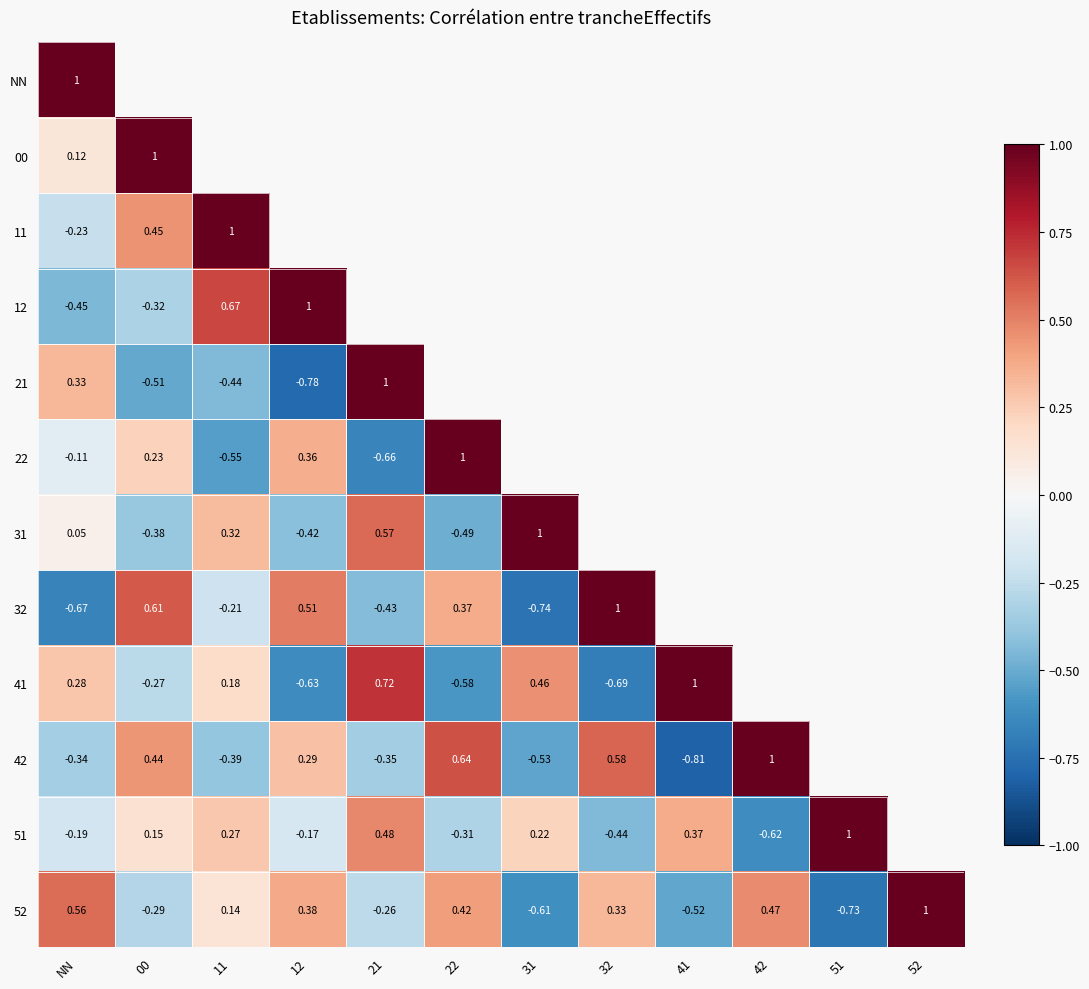

Count the number of categories in the chart.

12